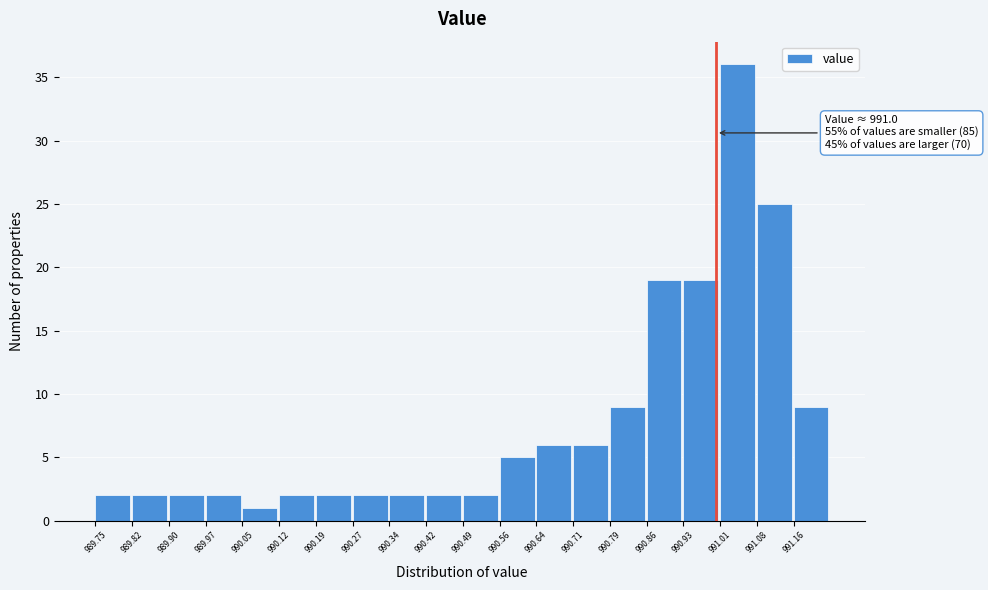

Which range on the x-axis has the tallest bar?

991.008 to 991.082